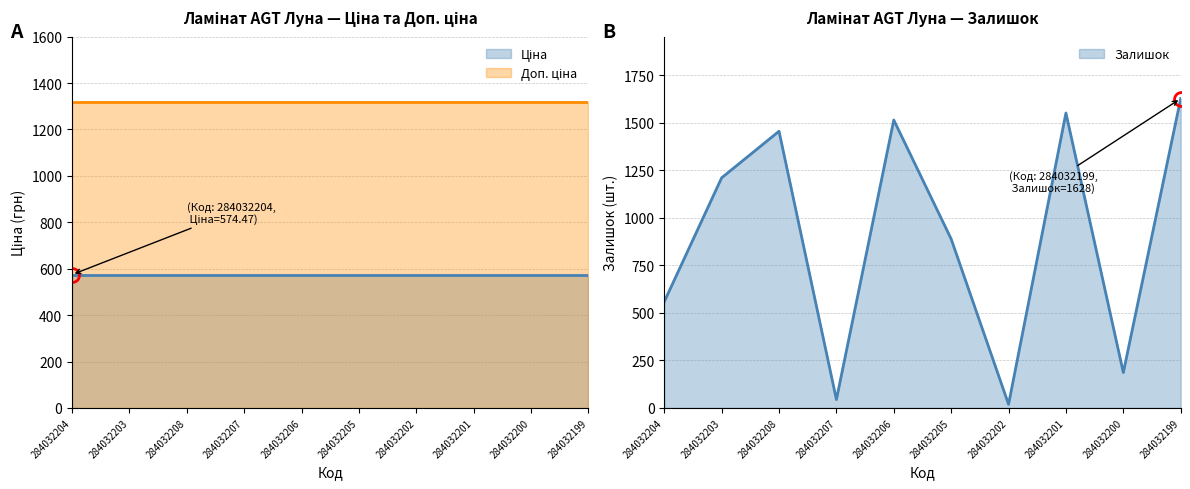

Reading left to right, extract all data points from this chart.

Ціна: 284032204=574.5	284032203=574.5	284032208=574.5	284032207=574.5	284032206=574.5	284032205=574.5	284032202=574.5	284032201=574.5	284032200=574.5	284032199=574.5
Доп. ціна: 284032204=1316.7	284032203=1316.7	284032208=1316.7	284032207=1316.7	284032206=1316.7	284032205=1316.7	284032202=1316.7	284032201=1316.7	284032200=1316.7	284032199=1316.7
Залишок: 284032204=559.0	284032203=1211.0	284032208=1456.0	284032207=44.0	284032206=1515.0	284032205=889.0	284032202=19.0	284032201=1552.0	284032200=186.0	284032199=1628.0